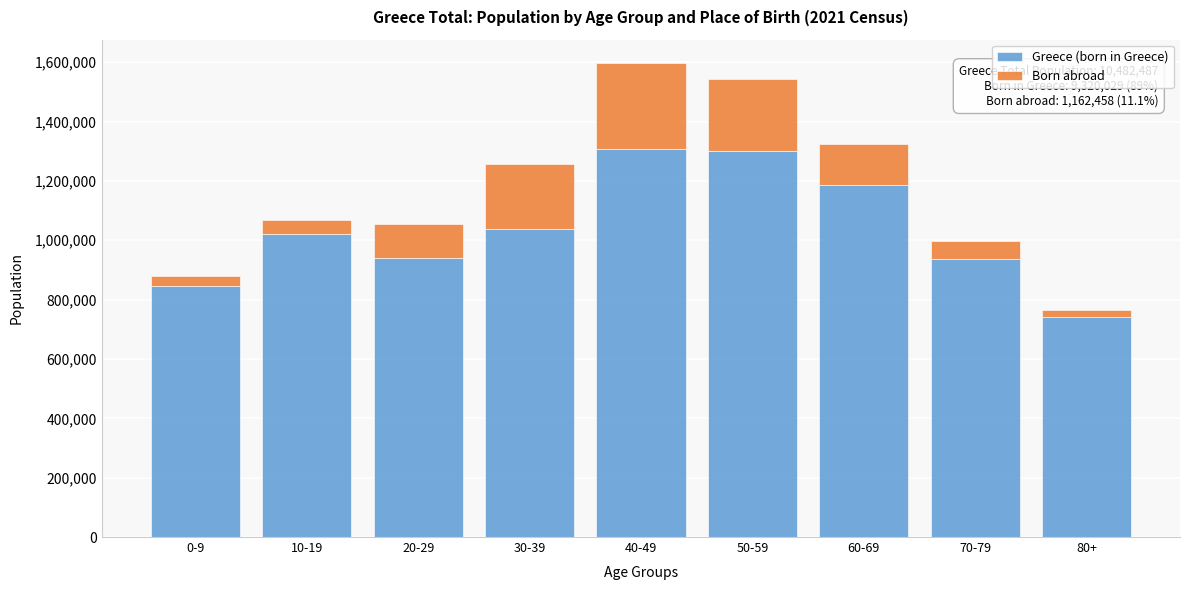

What is the maximum value for Greece (born in Greece)?

1307919